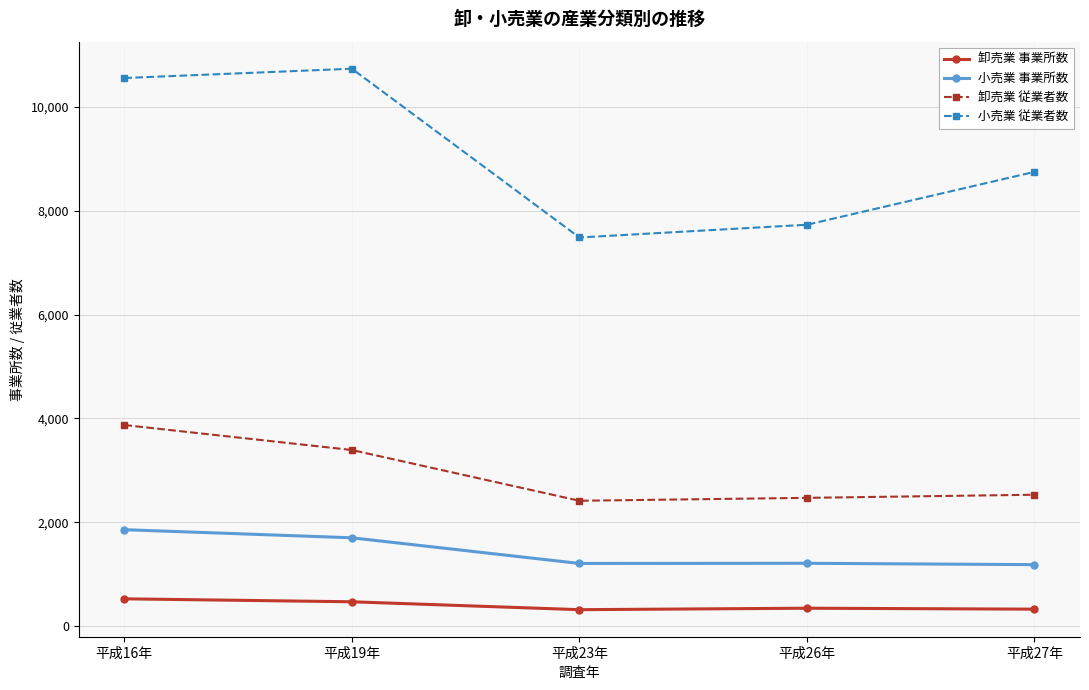

True or false: 小売業 従業者数 and 卸売業 従業者数 intersect in this chart.

False